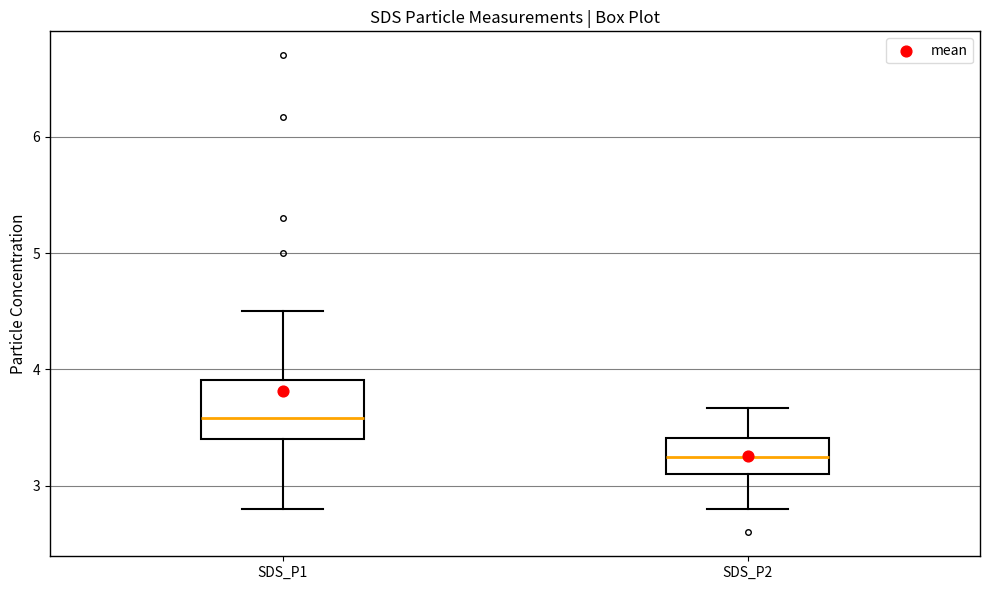

Which box is the tallest, from its lower edge to its upper edge?

SDS_P1